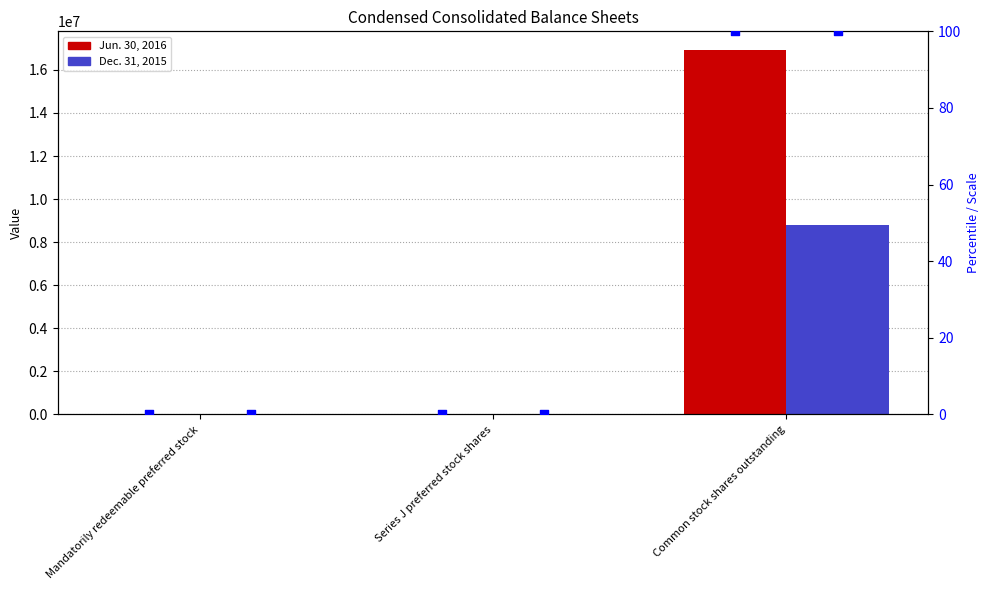

At how many categories does at least one series exceed 2248293?

1